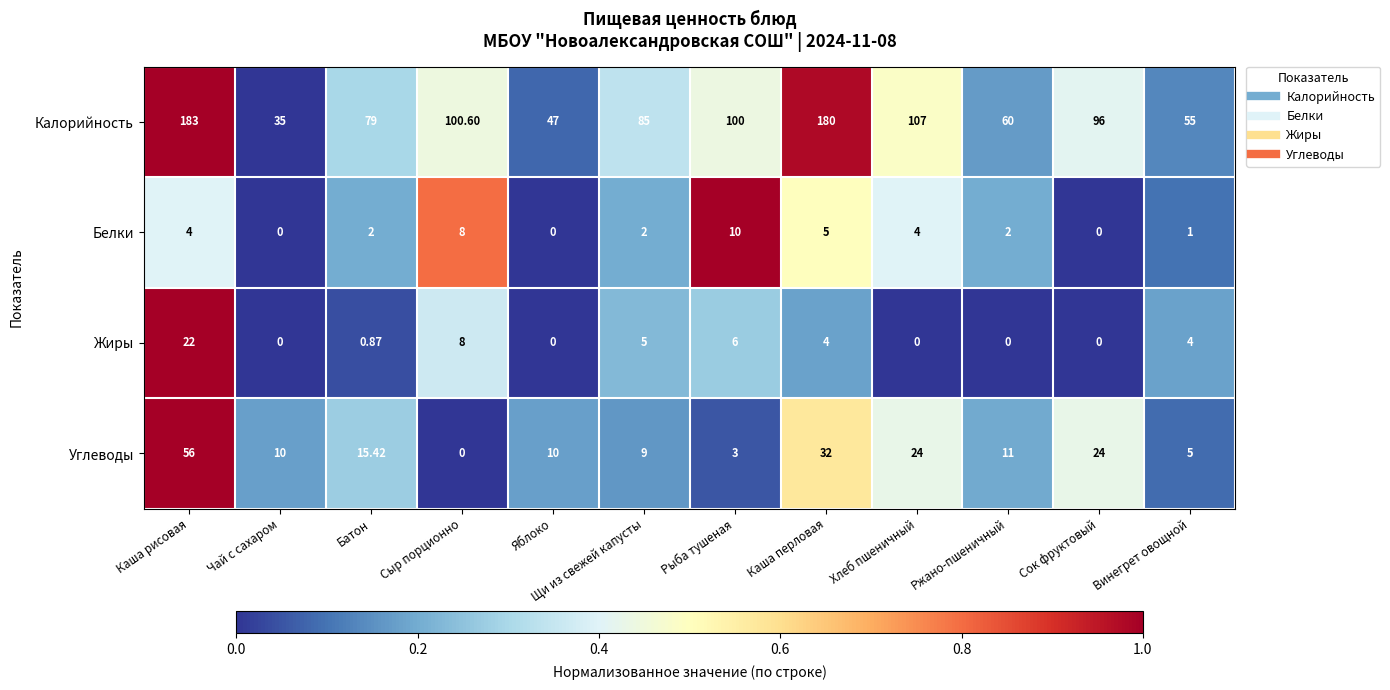

At which label is Жиры closest to 11?

Сыр порционно